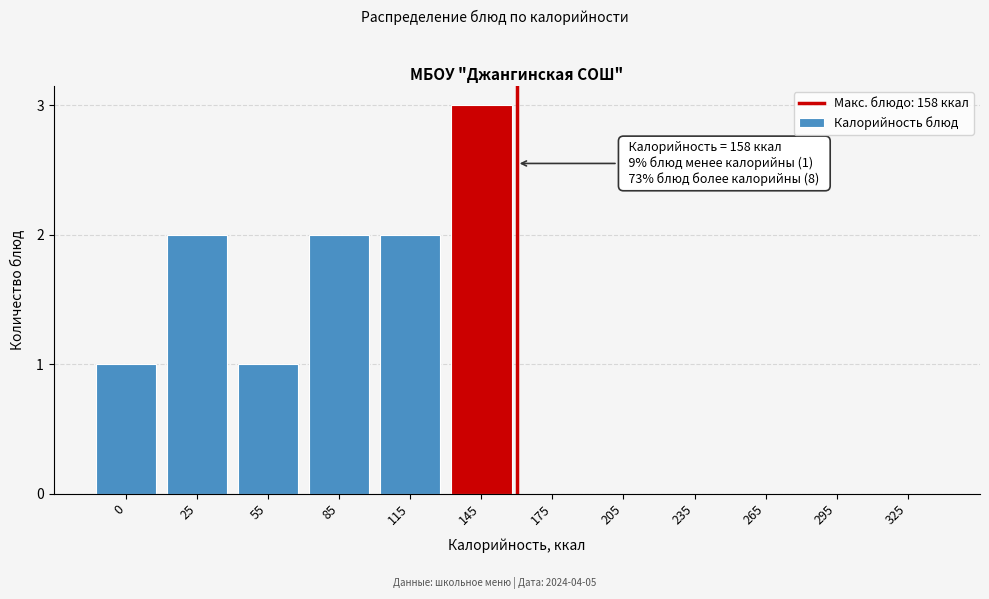

Reading left to right, extract all data points from this chart.

0=1	25=2	55=1	85=2	115=2	145=3	175=0	205=0	235=0	265=0	295=0	325=0